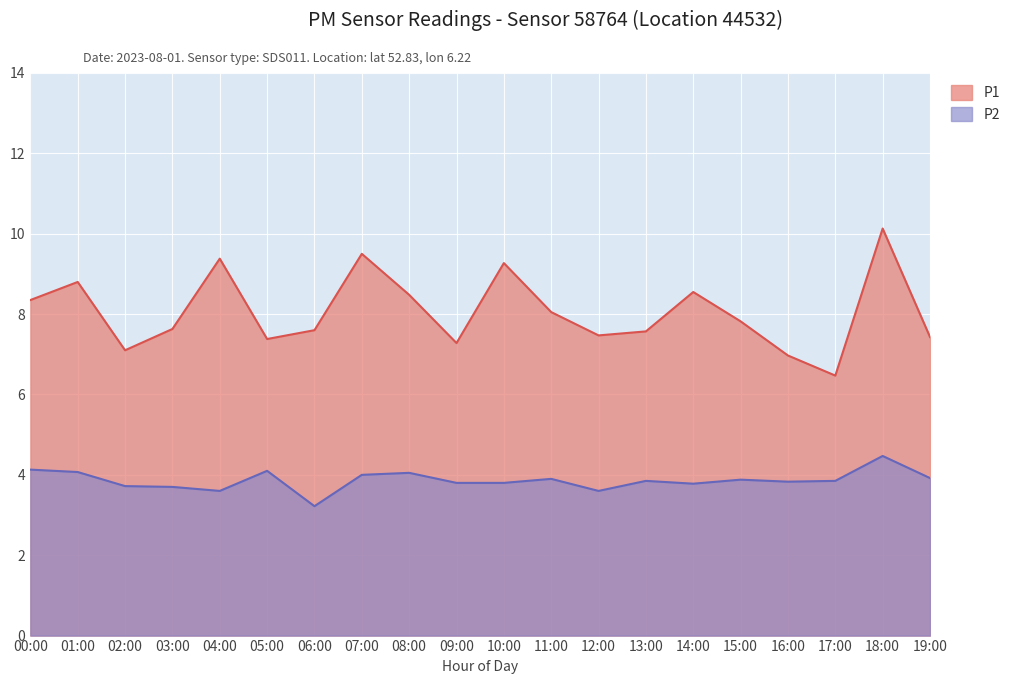

Rank the series by their average value, from highest to lowest.

P1, P2